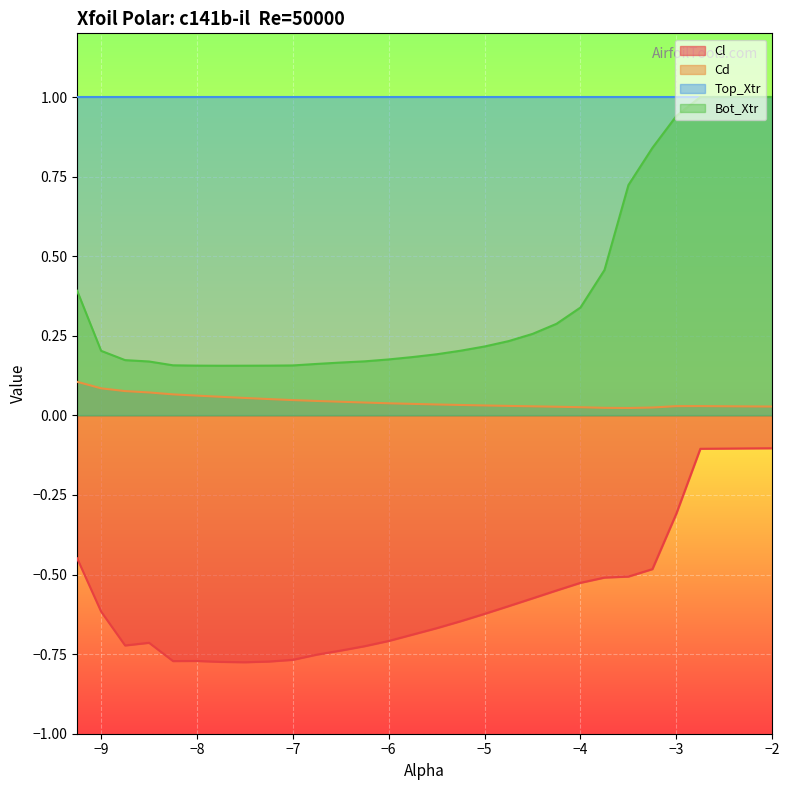

Which series has the largest total across all categories?

Top_Xtr